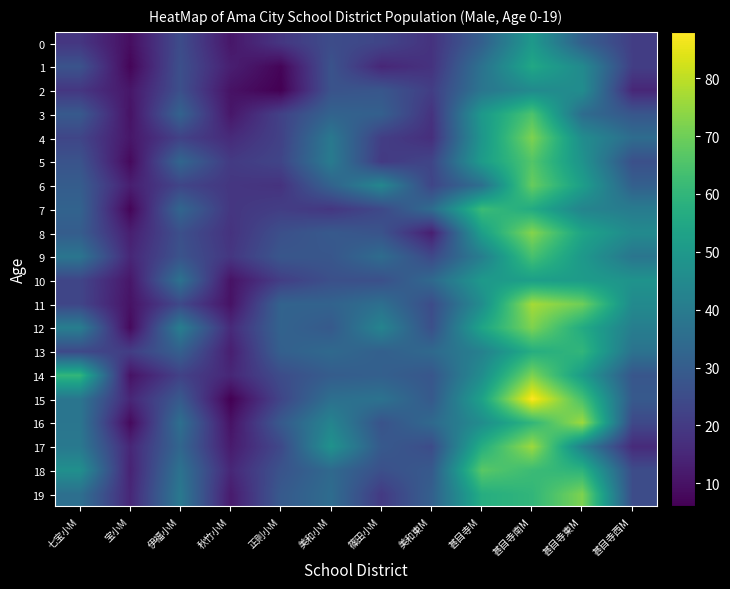

Reading right to left, transcribe all the data shown in this chart.

0: 甚目寺西M=21	甚目寺東M=31	甚目寺南M=50	甚目寺M=31	美和東M=18	篠田小M=23	美和小M=25	正則小M=19	秋竹小M=11	伊福小M=25	宝小M=9	七宝小M=19
1: 甚目寺西M=21	甚目寺東M=45	甚目寺南M=55	甚目寺M=37	美和東M=18	篠田小M=15	美和小M=27	正則小M=7	秋竹小M=13	伊福小M=26	宝小M=7	七宝小M=27
2: 甚目寺西M=15	甚目寺東M=46	甚目寺南M=45	甚目寺M=38	美和東M=21	篠田小M=28	美和小M=27	正則小M=6	秋竹小M=10	伊福小M=26	宝小M=11	七宝小M=19
3: 甚目寺西M=28	甚目寺東M=35	甚目寺南M=65	甚目寺M=50	美和東M=18	篠田小M=31	美和小M=32	正則小M=22	秋竹小M=11	伊福小M=32	宝小M=10	七宝小M=29
4: 甚目寺西M=35	甚目寺東M=46	甚目寺南M=72	甚目寺M=49	美和東M=17	篠田小M=21	美和小M=39	正則小M=22	秋竹小M=16	伊福小M=22	宝小M=11	七宝小M=23
5: 甚目寺西M=26	甚目寺東M=48	甚目寺南M=66	甚目寺M=51	美和東M=23	篠田小M=20	美和小M=40	正則小M=23	秋竹小M=20	伊福小M=33	宝小M=8	七宝小M=27
6: 甚目寺西M=31	甚目寺東M=52	甚目寺南M=69	甚目寺M=36	美和東M=23	篠田小M=44	美和小M=32	正則小M=18	秋竹小M=19	伊福小M=23	宝小M=13	七宝小M=30
7: 甚目寺西M=40	甚目寺東M=43	甚目寺南M=56	甚目寺M=62	美和東M=35	篠田小M=24	美和小M=19	正則小M=21	秋竹小M=19	伊福小M=33	宝小M=7	七宝小M=32
8: 甚目寺西M=45	甚目寺東M=54	甚目寺南M=73	甚目寺M=52	美和東M=13	篠田小M=27	美和小M=29	正則小M=26	秋竹小M=18	伊福小M=26	宝小M=13	七宝小M=30
9: 甚目寺西M=38	甚目寺東M=50	甚目寺南M=64	甚目寺M=41	美和東M=24	篠田小M=35	美和小M=28	正則小M=28	秋竹小M=19	伊福小M=27	宝小M=15	七宝小M=38
10: 甚目寺西M=48	甚目寺東M=51	甚目寺南M=52	甚目寺M=50	美和東M=34	篠田小M=26	美和小M=26	正則小M=21	秋竹小M=10	伊福小M=37	宝小M=11	七宝小M=23
11: 甚目寺西M=45	甚目寺東M=70	甚目寺南M=77	甚目寺M=46	美和東M=25	篠田小M=36	美和小M=32	正則小M=32	秋竹小M=10	伊福小M=24	宝小M=10	七宝小M=23
12: 甚目寺西M=41	甚目寺東M=56	甚目寺南M=72	甚目寺M=54	美和東M=26	篠田小M=43	美和小M=29	正則小M=32	秋竹小M=16	伊福小M=41	宝小M=8	七宝小M=41
13: 甚目寺西M=37	甚目寺東M=60	甚目寺南M=57	甚目寺M=42	美和東M=34	篠田小M=31	美和小M=34	正則小M=31	秋竹小M=13	伊福小M=31	宝小M=21	七宝小M=24
14: 甚目寺西M=28	甚目寺東M=51	甚目寺南M=72	甚目寺M=46	美和東M=28	篠田小M=31	美和小M=30	正則小M=25	秋竹小M=15	伊福小M=22	宝小M=10	七宝小M=60
15: 甚目寺西M=29	甚目寺東M=64	甚目寺南M=88	甚目寺M=53	美和東M=29	篠田小M=37	美和小M=36	正則小M=23	秋竹小M=6	伊福小M=29	宝小M=15	七宝小M=38
16: 甚目寺西M=24	甚目寺東M=76	甚目寺南M=60	甚目寺M=46	美和東M=34	篠田小M=27	美和小M=43	正則小M=29	秋竹小M=10	伊福小M=36	宝小M=8	七宝小M=38
17: 甚目寺西M=16	甚目寺東M=42	甚目寺南M=76	甚目寺M=57	美和東M=25	篠田小M=29	美和小M=48	正則小M=24	秋竹小M=12	伊福小M=33	宝小M=15	七宝小M=39
18: 甚目寺西M=25	甚目寺東M=59	甚目寺南M=62	甚目寺M=67	美和東M=29	篠田小M=26	美和小M=34	正則小M=27	秋竹小M=15	伊福小M=37	宝小M=14	七宝小M=47
19: 甚目寺西M=25	甚目寺東M=72	甚目寺南M=60	甚目寺M=57	美和東M=31	篠田小M=20	美和小M=35	正則小M=29	秋竹小M=12	伊福小M=39	宝小M=15	七宝小M=36